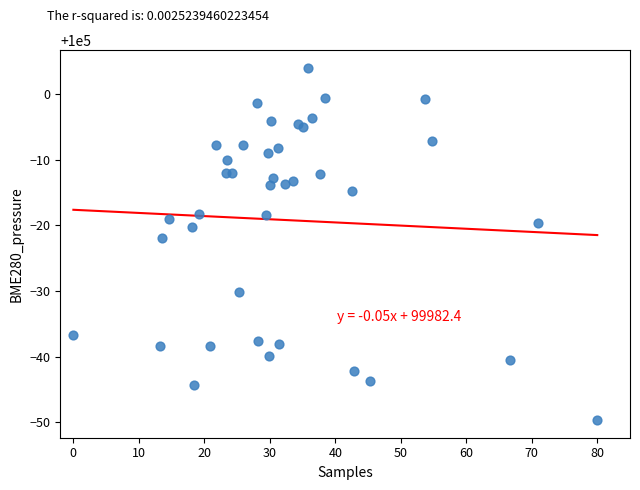

What Y value in the scatter plot is closest to 99977?

99978.0